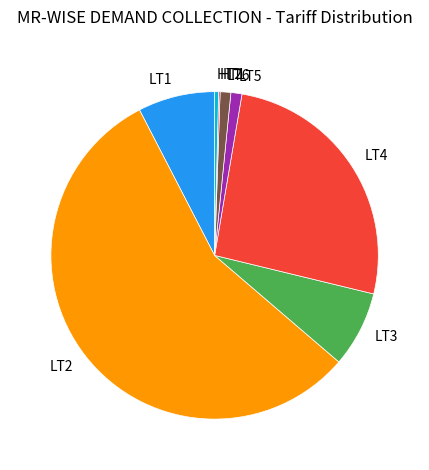

What is the ratio of the value at LT5 to the value at LT6?

1.0